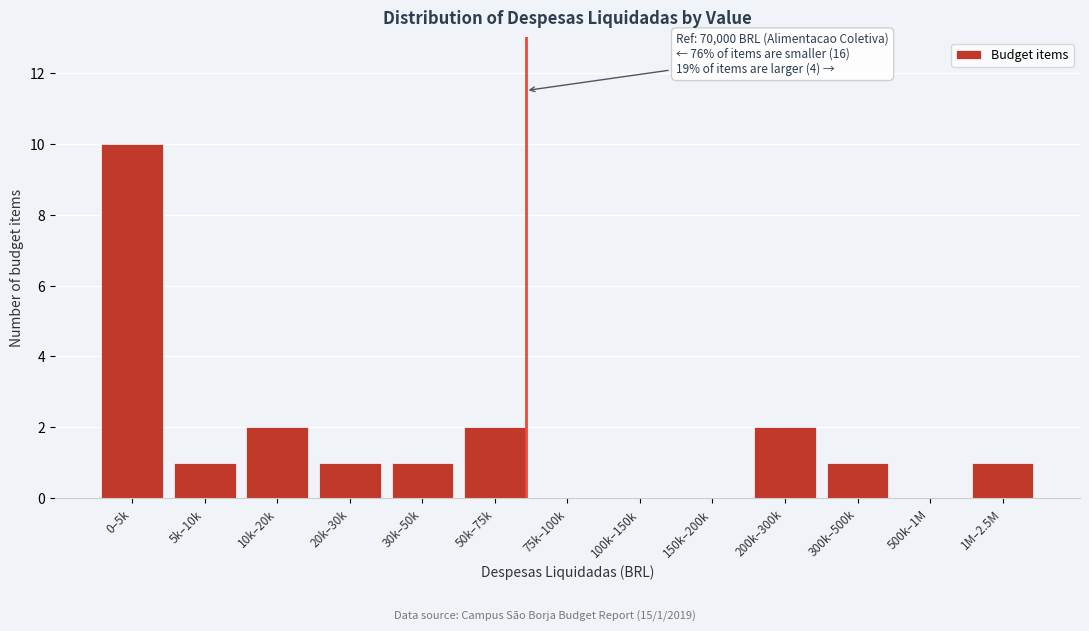

Reading left to right, what are all the values shown in this chart?

0–5k=10	5k–10k=1	10k–20k=2	20k–30k=1	30k–50k=1	50k–75k=2	75k–100k=0	100k–150k=0	150k–200k=0	200k–300k=2	300k–500k=1	500k–1M=0	1M–2.5M=1